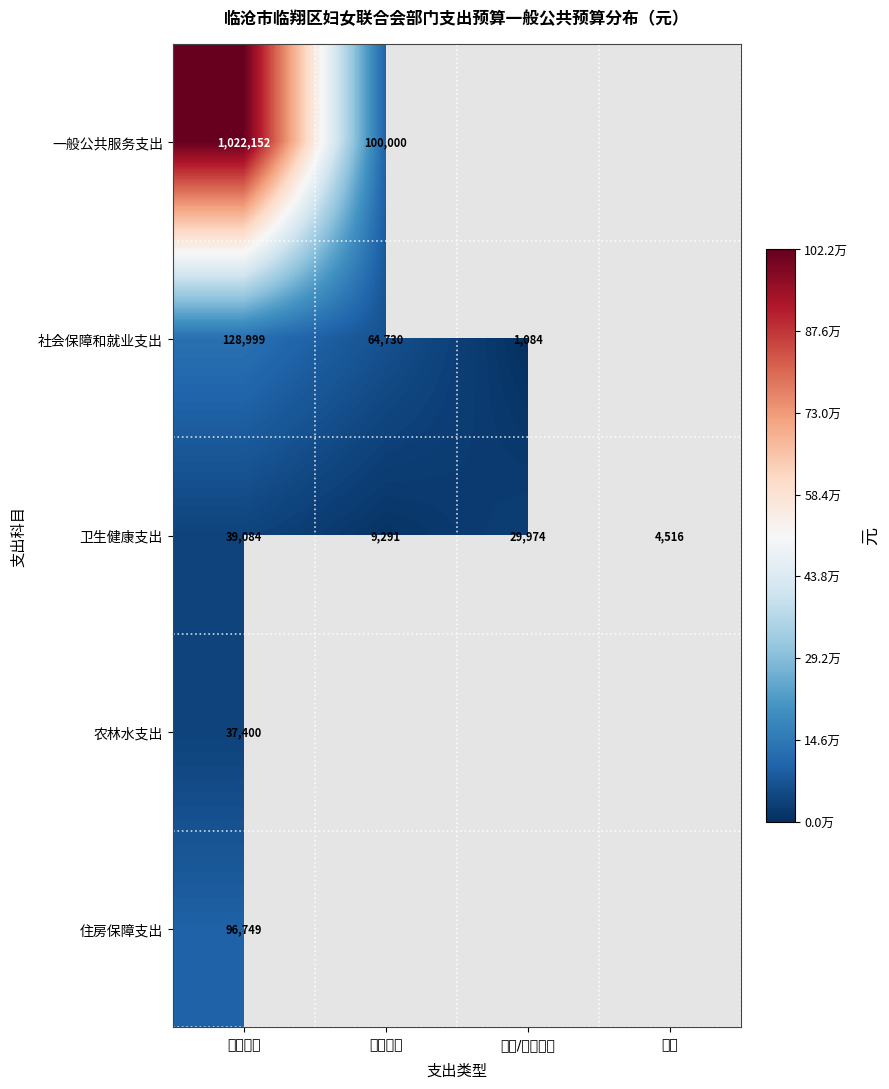

Is the value of 社会保障和就业支出 at 养老/医疗补助 greater than the value of 一般公共服务支出 at 基本支出?

No